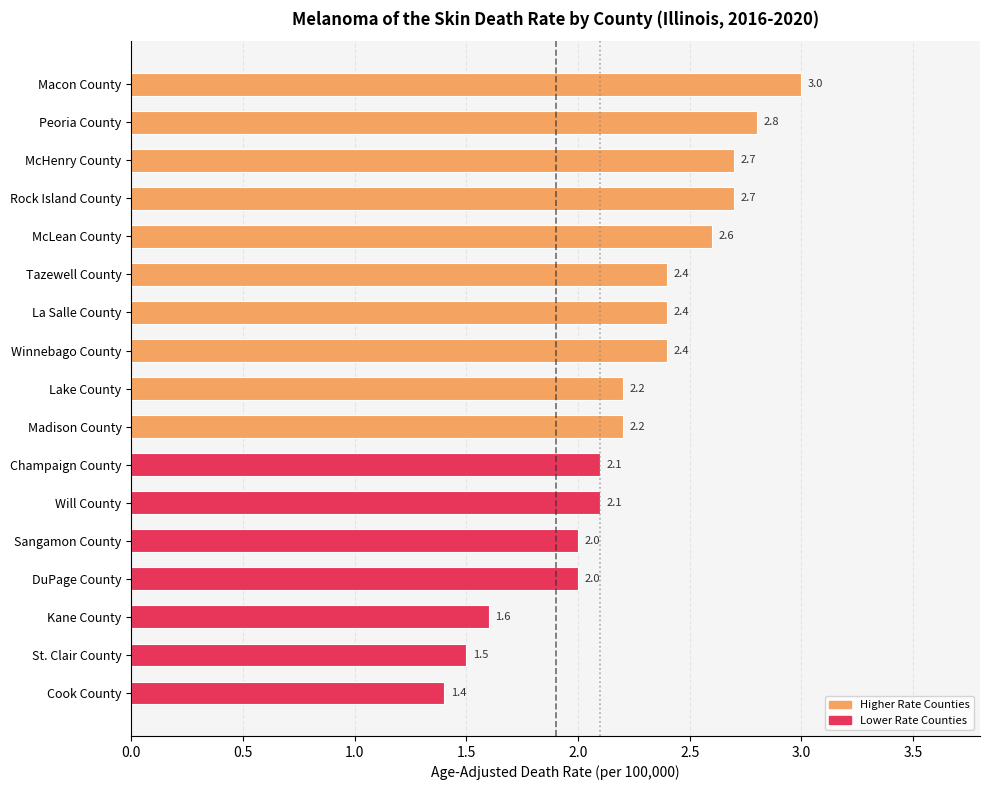

What is the maximum value shown in the chart?

3.0